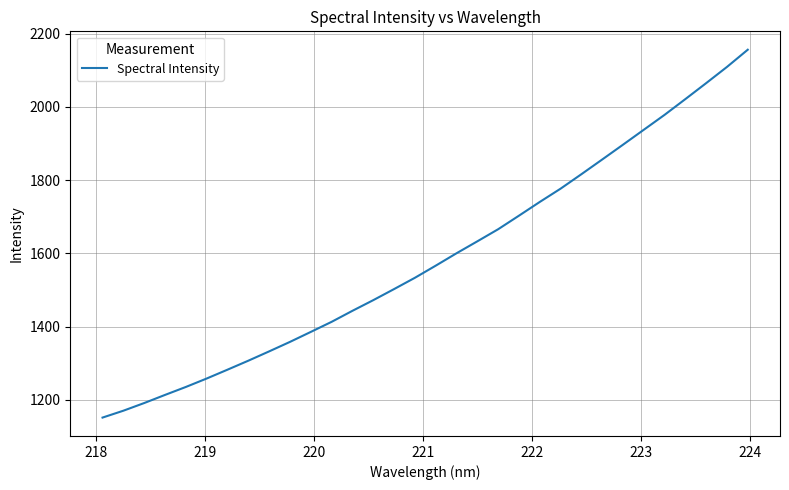

What is the greatest value displayed?

2156.5